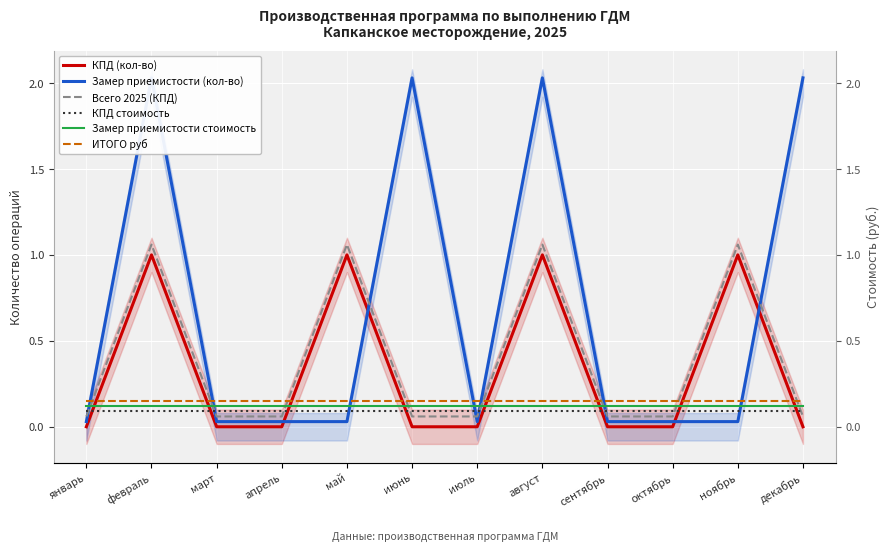

The КПД (кол-во) series shows -0.7 at июль. True or false?

False